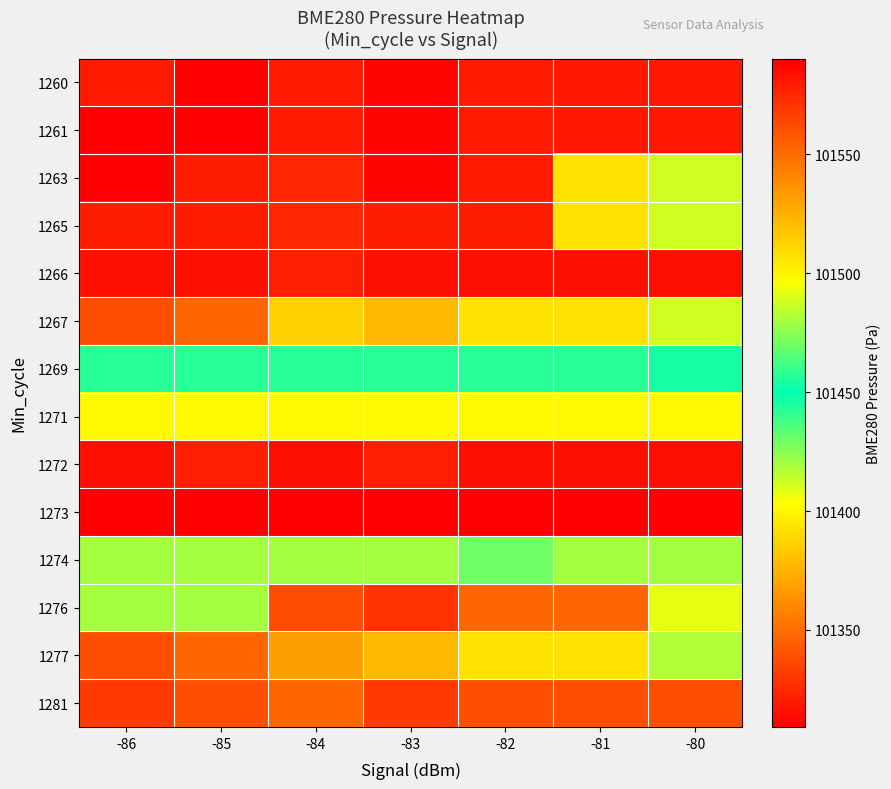

What is the difference between the highest and lowest values at -86?

280.9